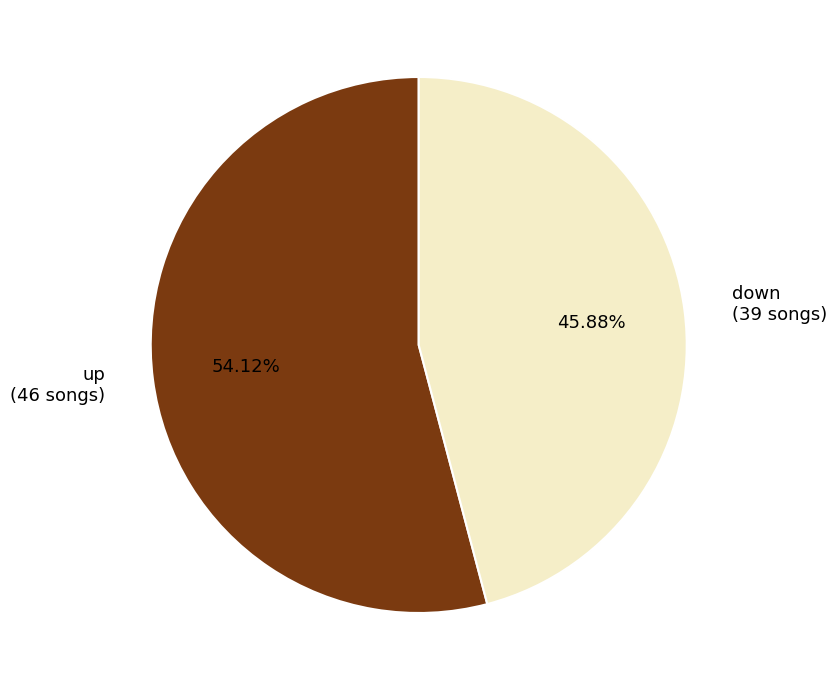

Which has a higher value, down (39 songs) or up (46 songs)?

up (46 songs)